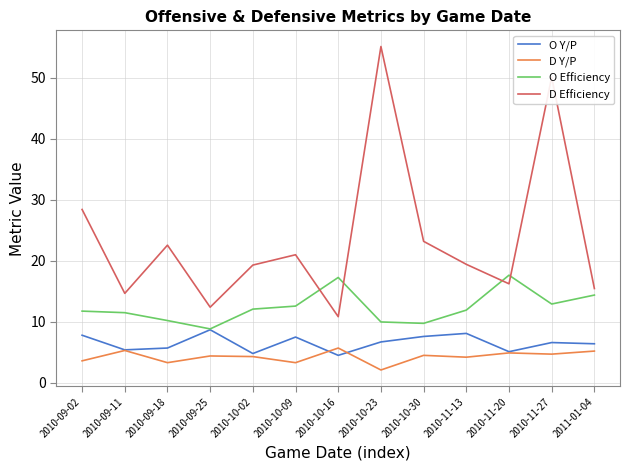

Where is D Efficiency nearest to the value 32?

2010-09-02